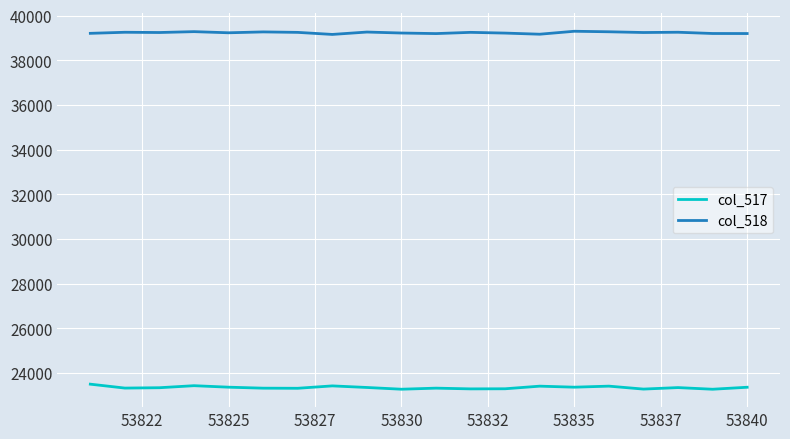

True or false: col_517 and col_518 cross at least once.

False